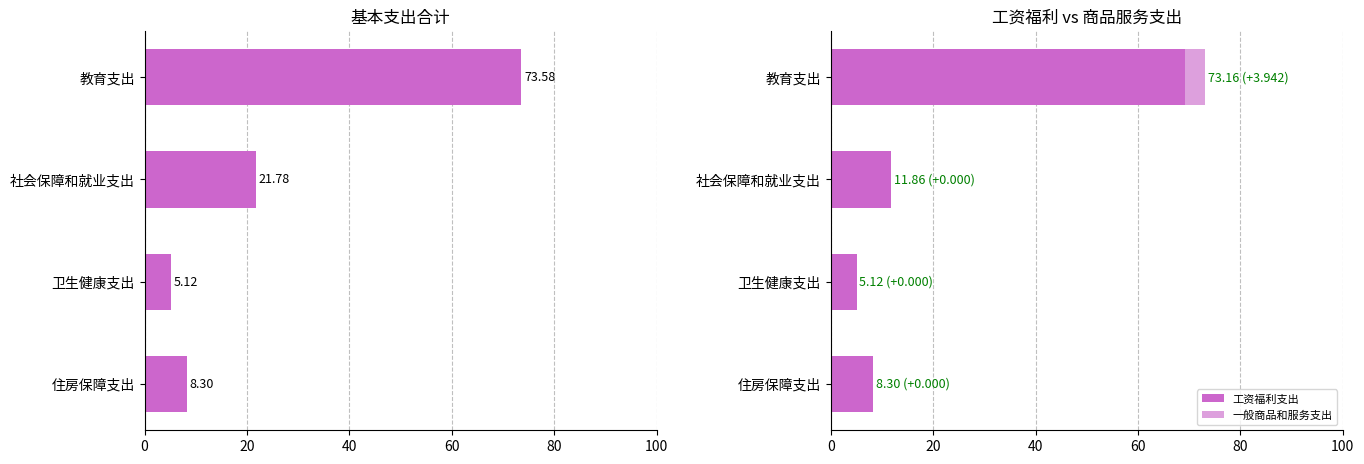

The value of 工资福利支出 at 社会保障和就业支出 is 11.9. True or false?

True